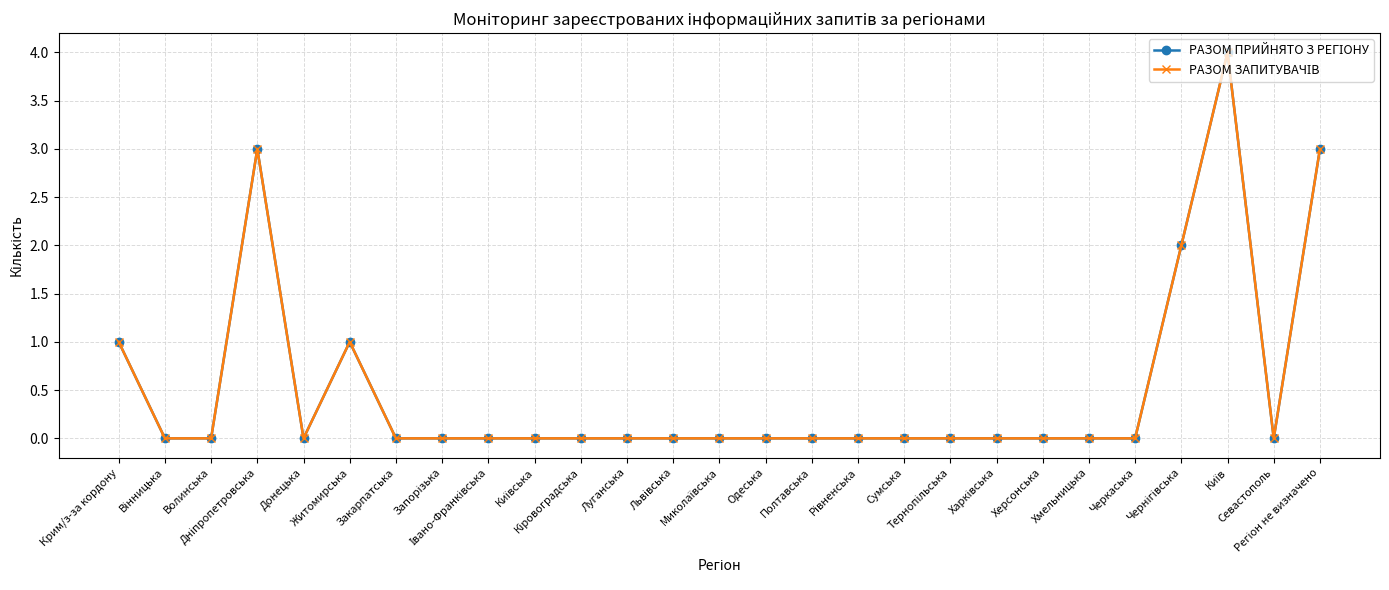

Which series changed the most between Крим/з-за кордону and Київ?

РАЗОМ ПРИЙНЯТО З РЕГІОНУ